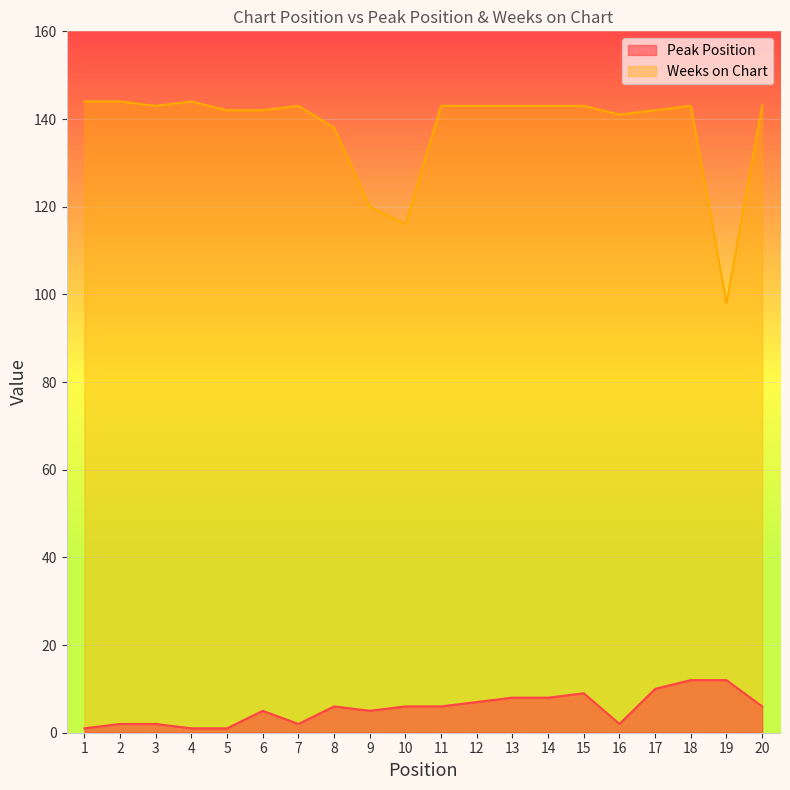

At how many categories does at least one series exceed 71?

20